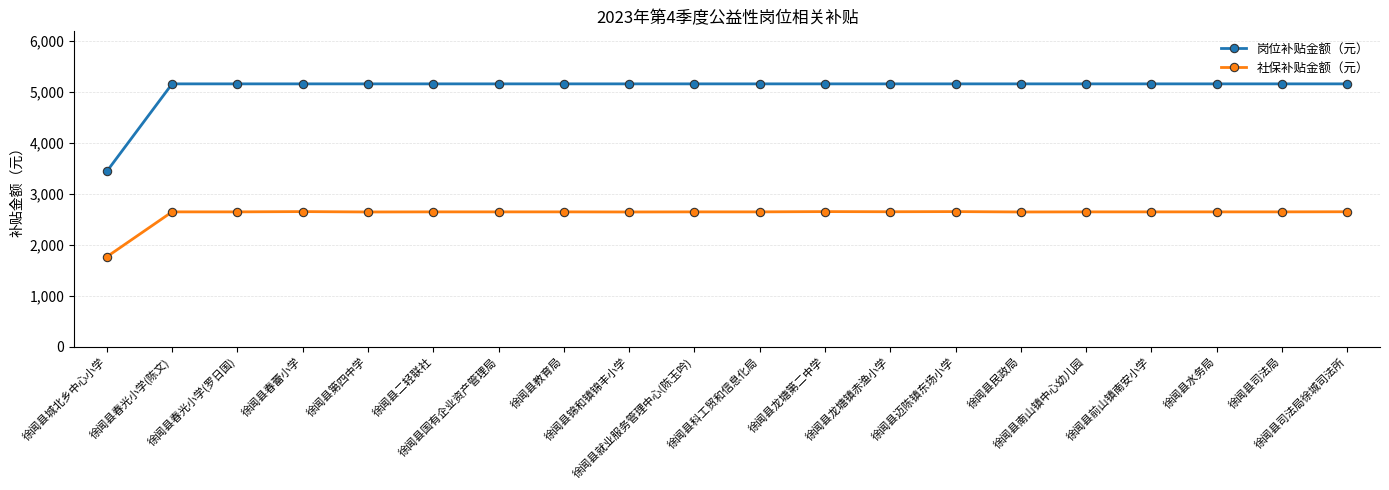

Which series has the widest spread of values?

岗位补贴金额（元）